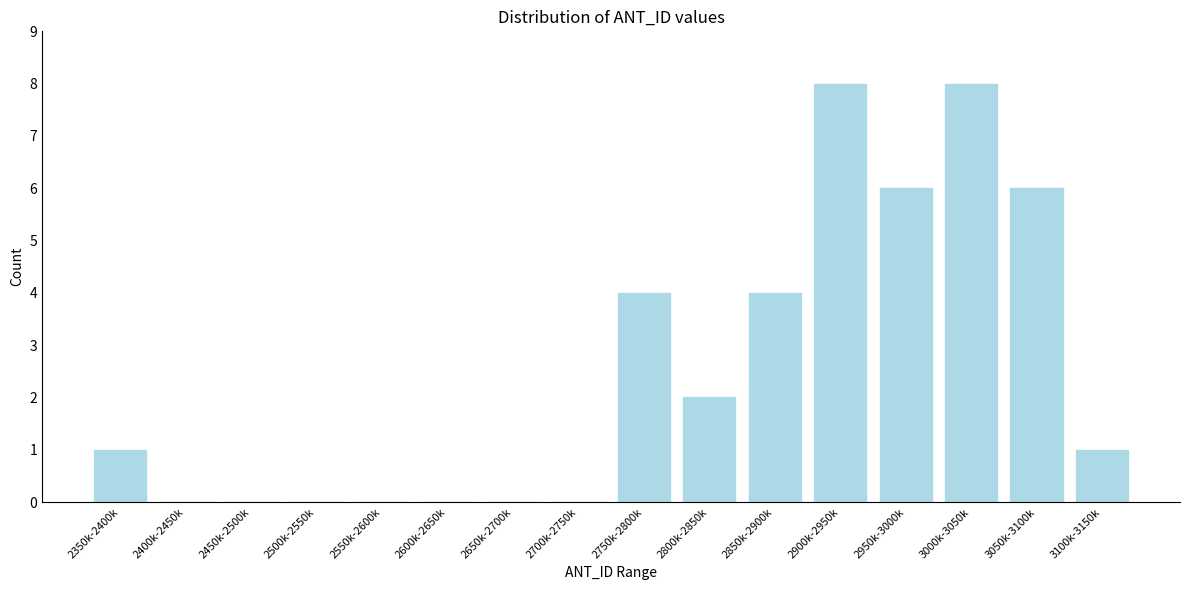

Reading left to right, list all the values displayed in this chart.

2350k-2400k=1	2400k-2450k=0	2450k-2500k=0	2500k-2550k=0	2550k-2600k=0	2600k-2650k=0	2650k-2700k=0	2700k-2750k=0	2750k-2800k=4	2800k-2850k=2	2850k-2900k=4	2900k-2950k=8	2950k-3000k=6	3000k-3050k=8	3050k-3100k=6	3100k-3150k=1